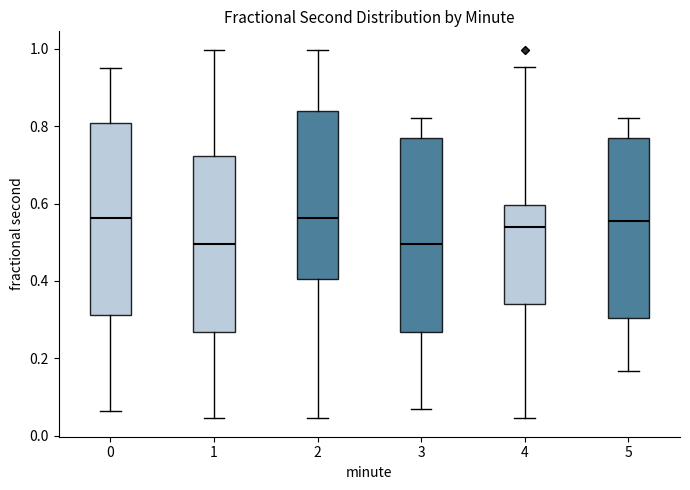

Reading left to right, transcribe this box plot: for each box, give where its median line is, the range the box spans, and where its two whiskers end, as read against the y-axis. The values are not printed on the chart, so give them approximately, as read against the axis.

0: median 0.56, box 0.32 to 0.80, whiskers 0.06 to 0.96
1: median 0.50, box 0.26 to 0.72, whiskers 0.04 to 1.00
2: median 0.56, box 0.40 to 0.84, whiskers 0.04 to 1.00
3: median 0.50, box 0.26 to 0.76, whiskers 0.06 to 0.82
4: median 0.54, box 0.34 to 0.60, whiskers 0.04 to 0.96
5: median 0.56, box 0.30 to 0.76, whiskers 0.16 to 0.82